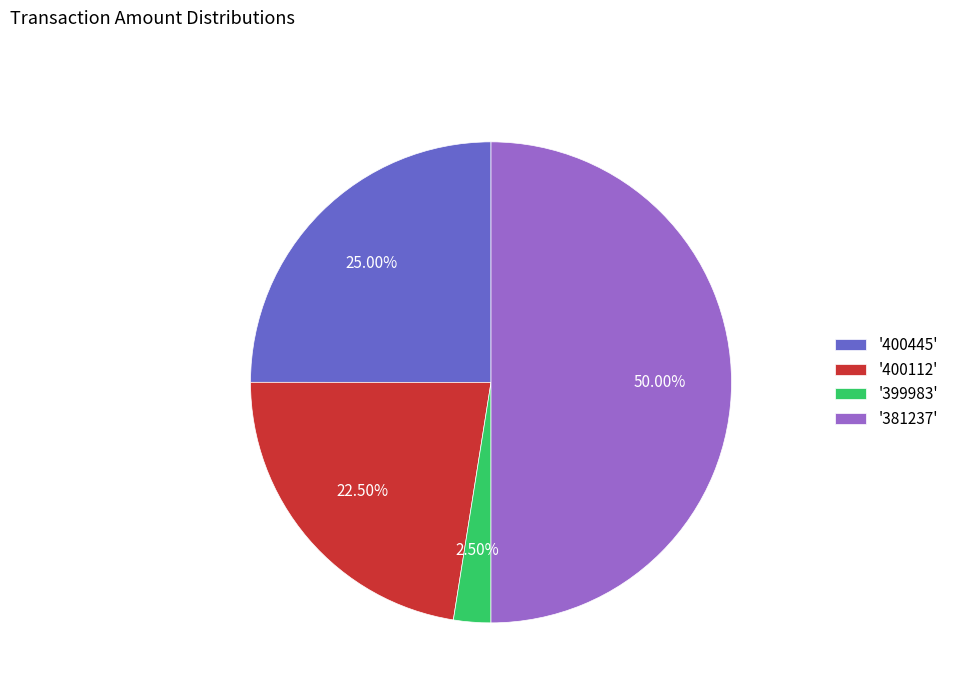

Do '400112' and '400445' together represent more than half of the pie?

No